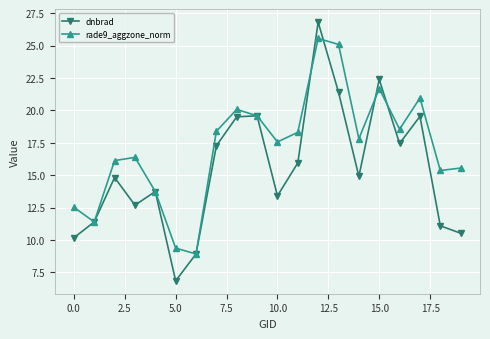

What is the greatest value displayed?

26.8